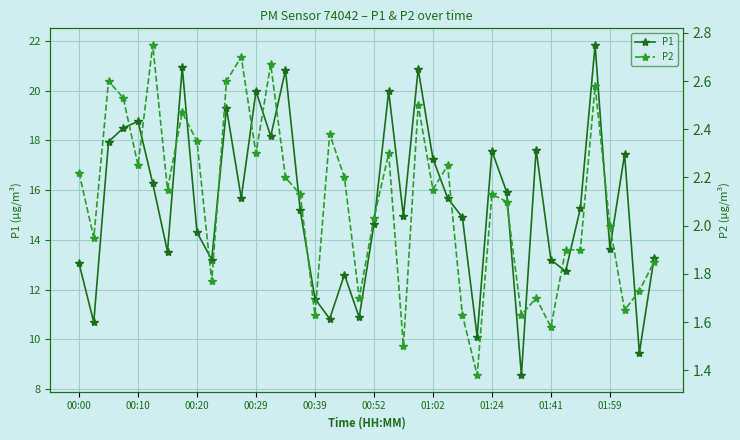

How many data points does each series have?

40